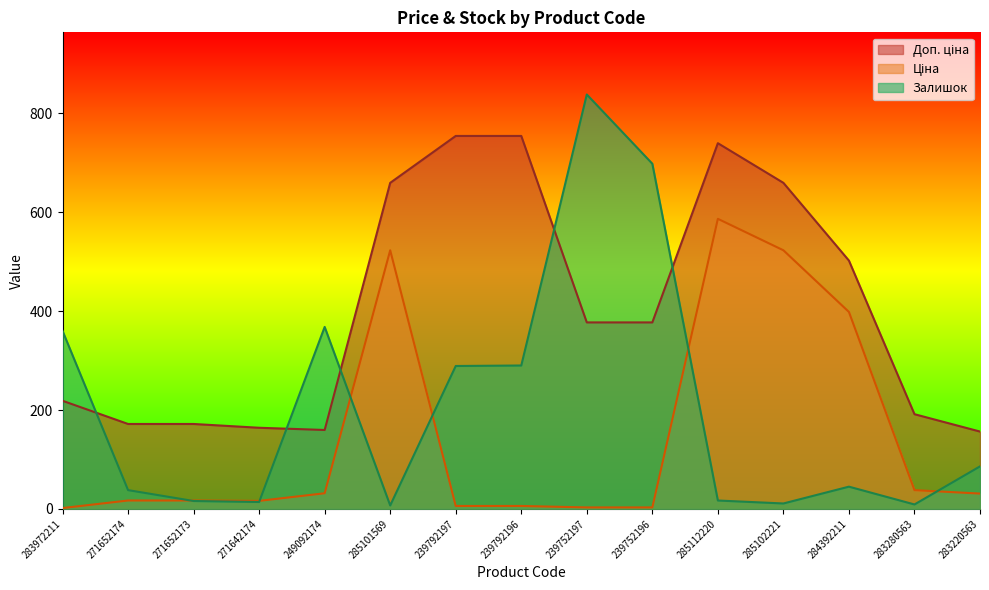

Does the chart display data point markers on the line(s)?

No